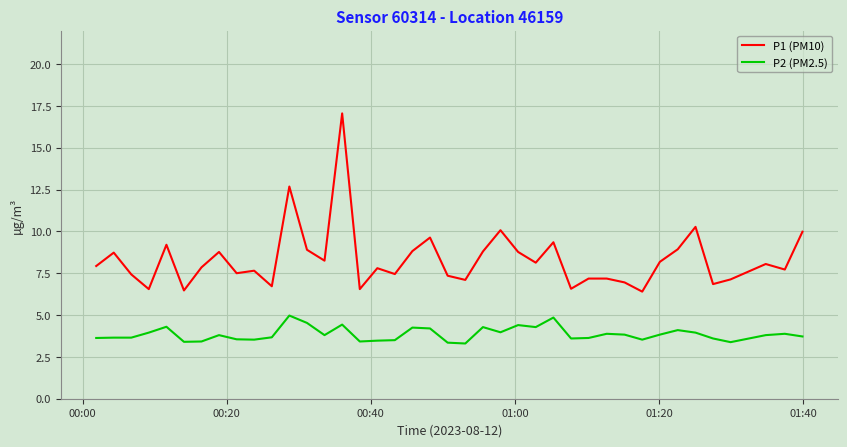

What are all the series names shown in the legend?

P1 (PM10), P2 (PM2.5)